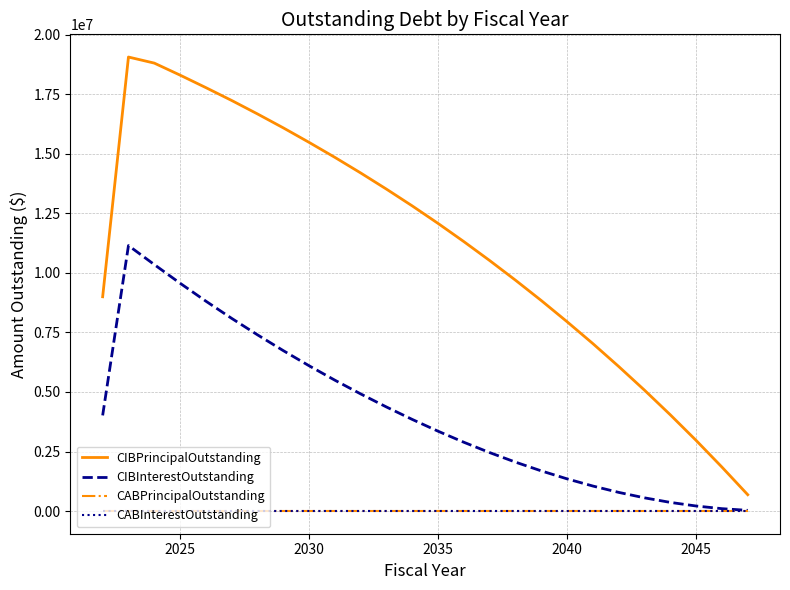

Is this an area chart (filled region under the line)?

No